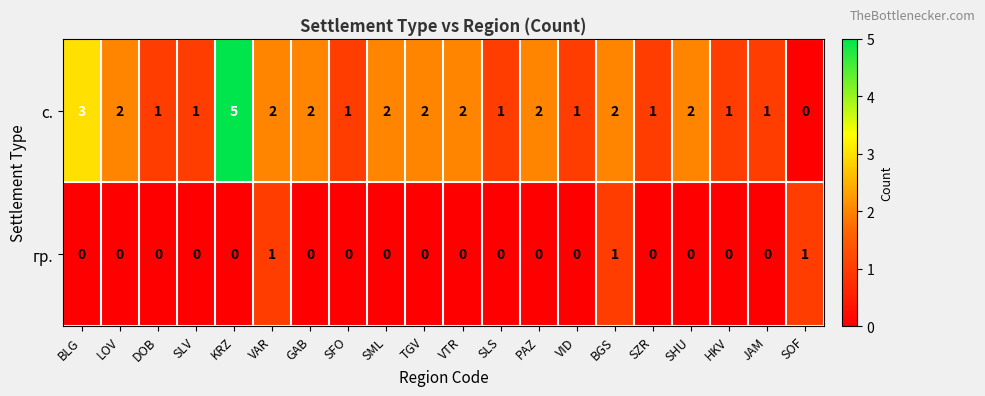

Which series has the largest total across all categories?

с.